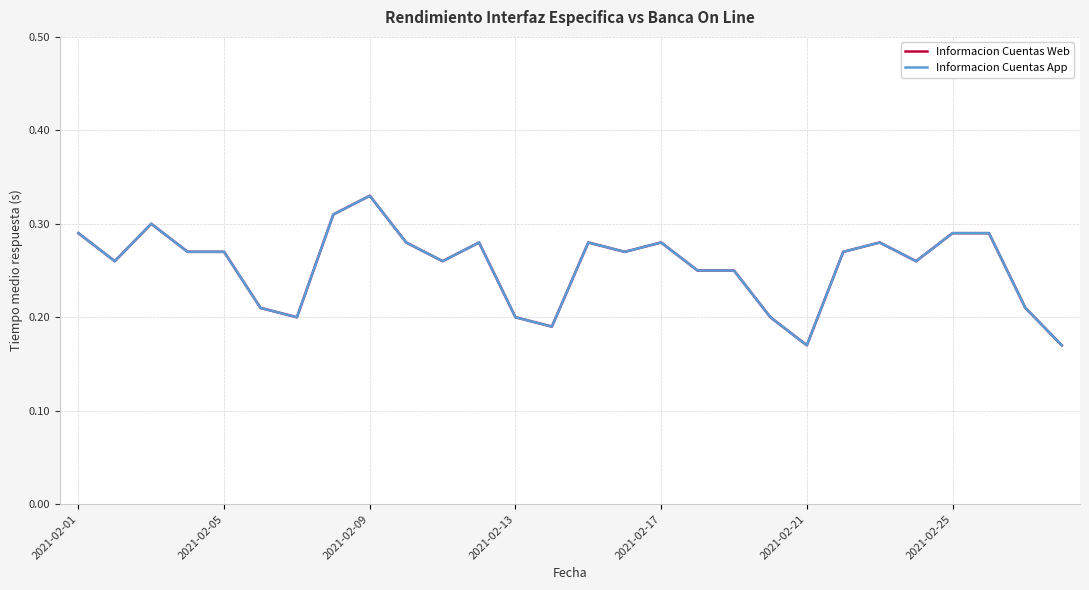

How many series are shown in this chart?

2